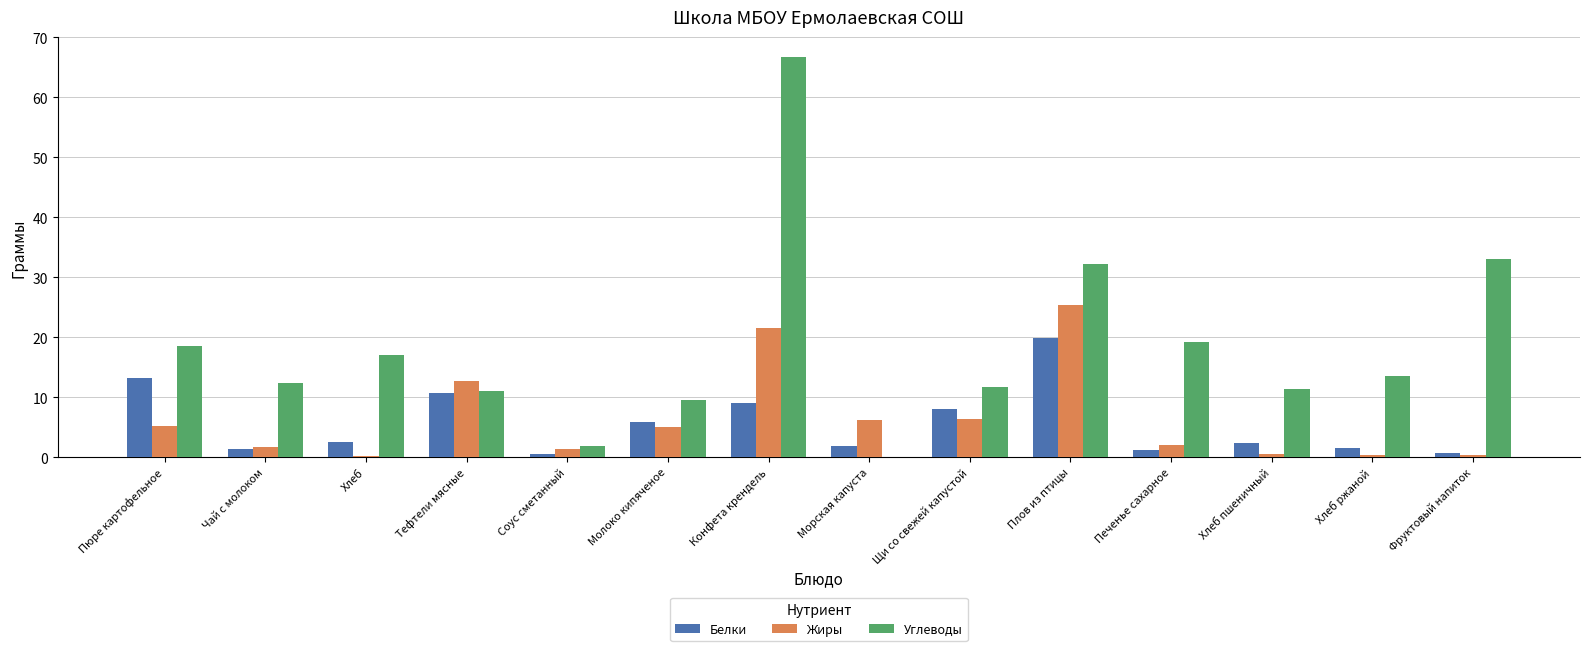

At which label is Углеводы closest to 33?

Фруктовый напиток